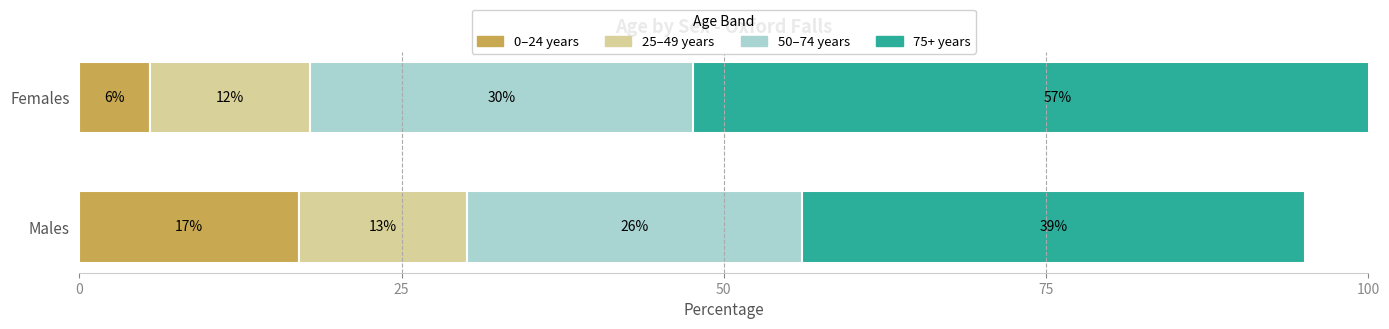

How many values in the 50–74 years series are below 29?

1